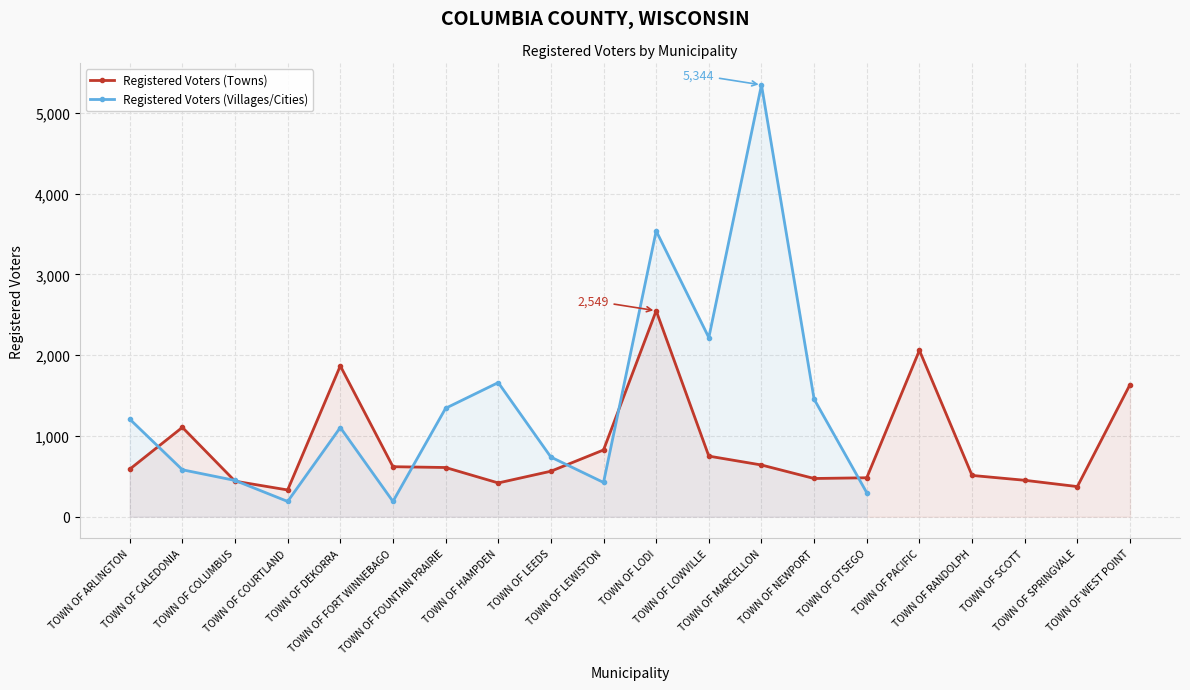

How many data points are above 609?

9